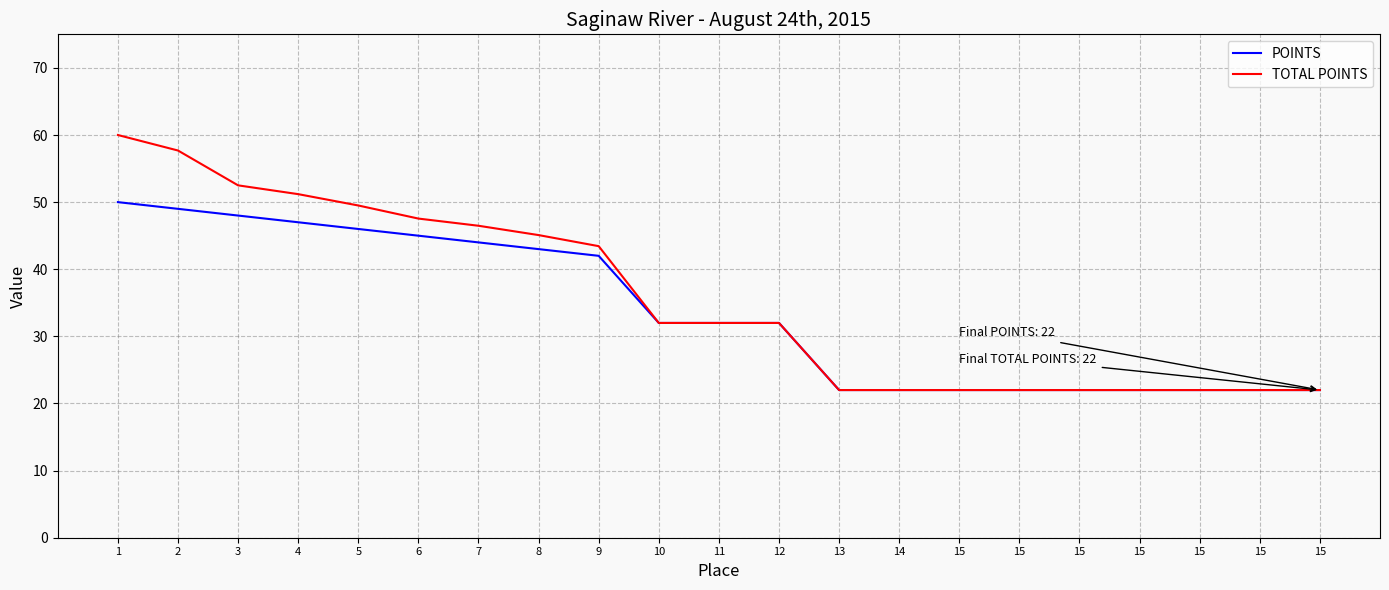

What is the approximate value of TOTAL POINTS at 15?

22.0